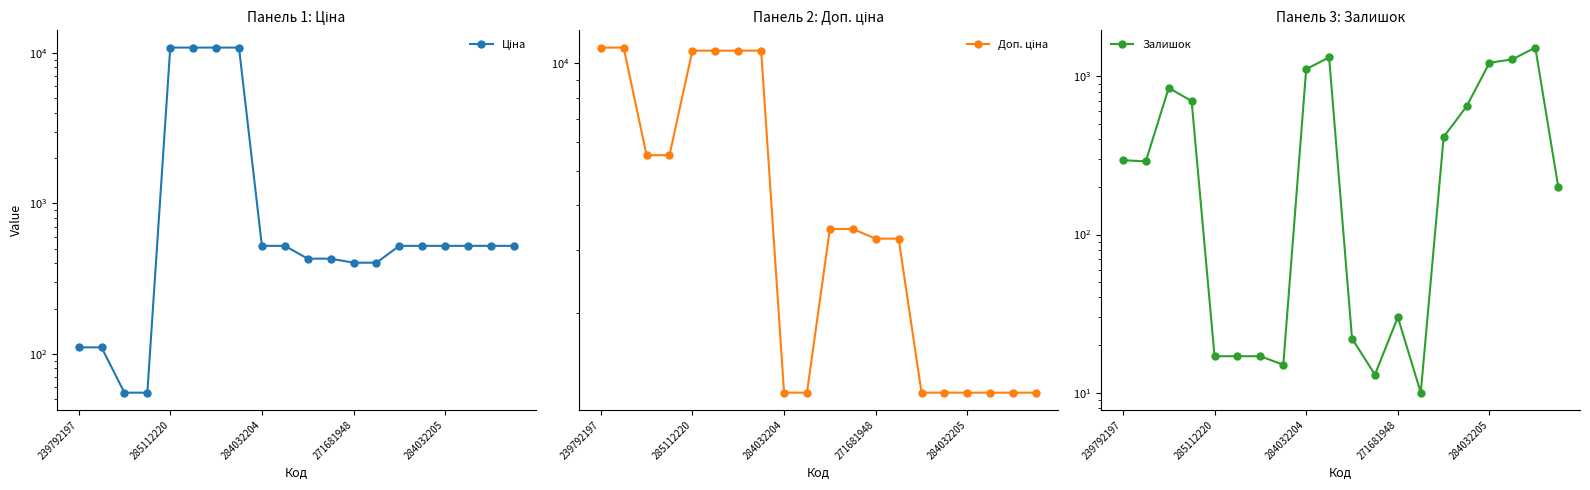

Count the number of categories in the chart.

20